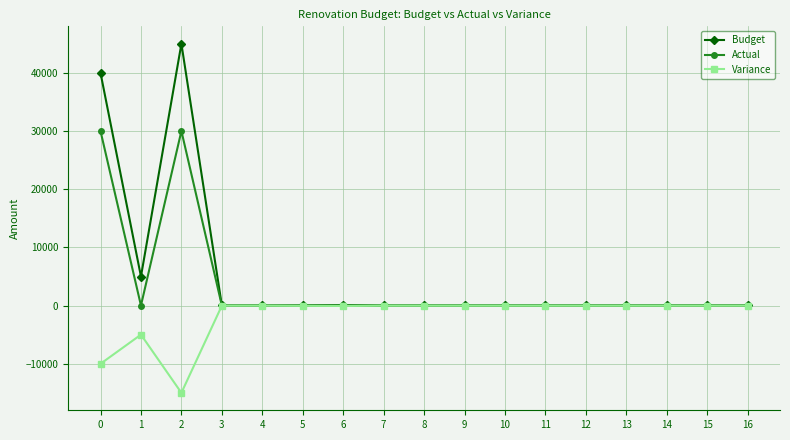

What is the sum of all Actual values?

60160